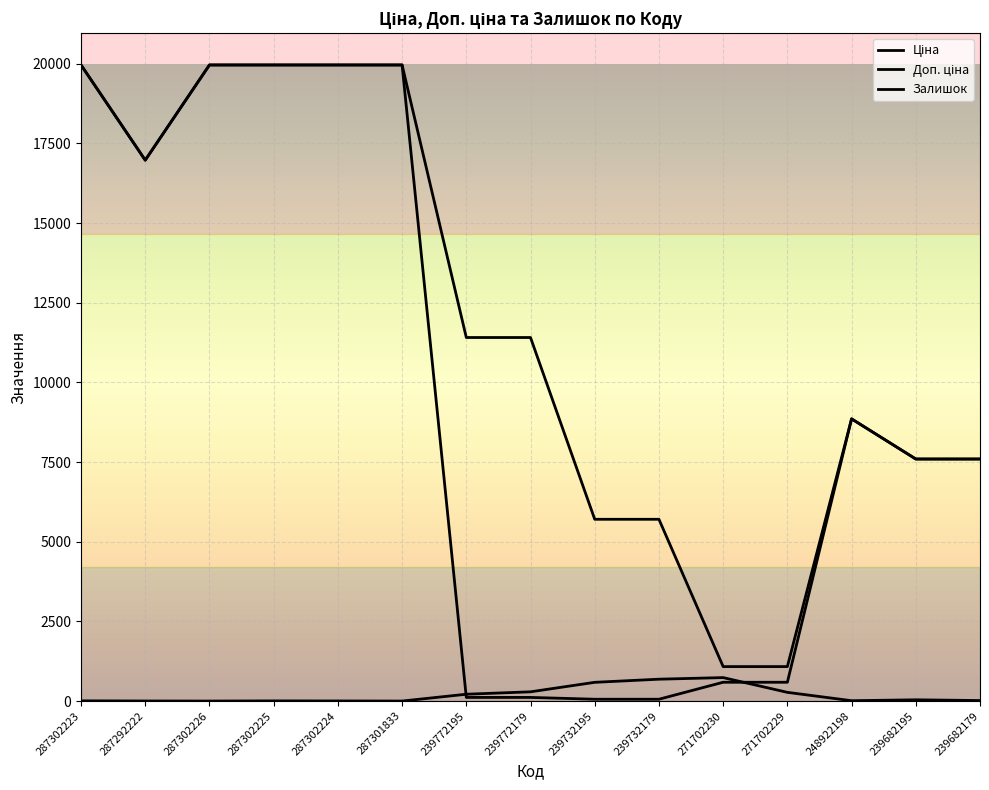

True or false: Залишок and Доп. ціна cross at least once.

False